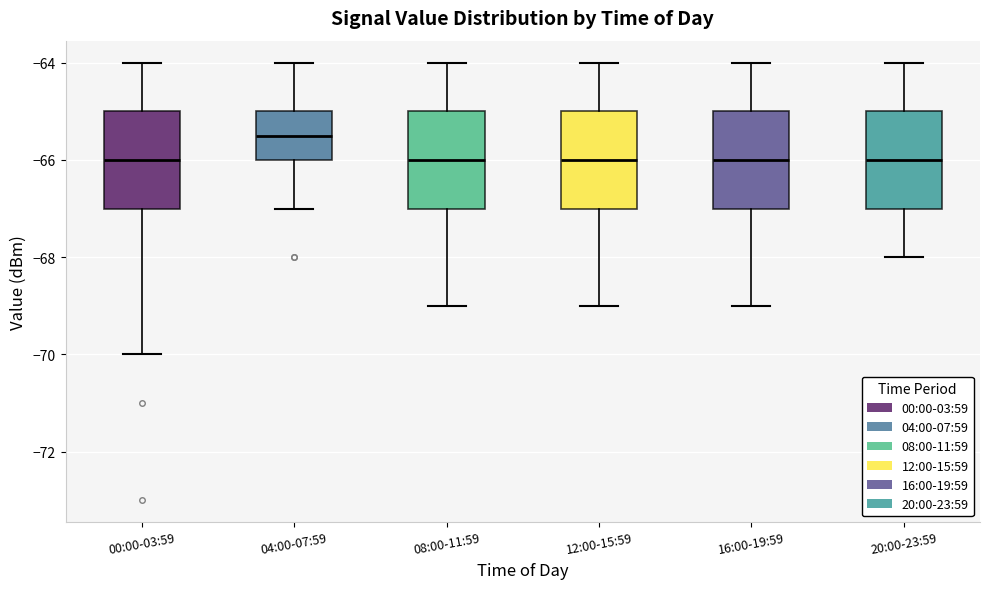

Reading left to right, read every box against the y-axis: the position of its median line, the range the box covers, and the ends of its whiskers. The values are not printed on the chart, so give them approximately, as read against the axis.

00:00-03:59: median -66.0, box -67.0 to -65.0, whiskers -70.0 to -64.0
04:00-07:59: median -65.4, box -66.0 to -65.0, whiskers -67.0 to -64.0
08:00-11:59: median -66.0, box -67.0 to -65.0, whiskers -69.0 to -64.0
12:00-15:59: median -66.0, box -67.0 to -65.0, whiskers -69.0 to -64.0
16:00-19:59: median -66.0, box -67.0 to -65.0, whiskers -69.0 to -64.0
20:00-23:59: median -66.0, box -67.0 to -65.0, whiskers -68.0 to -64.0